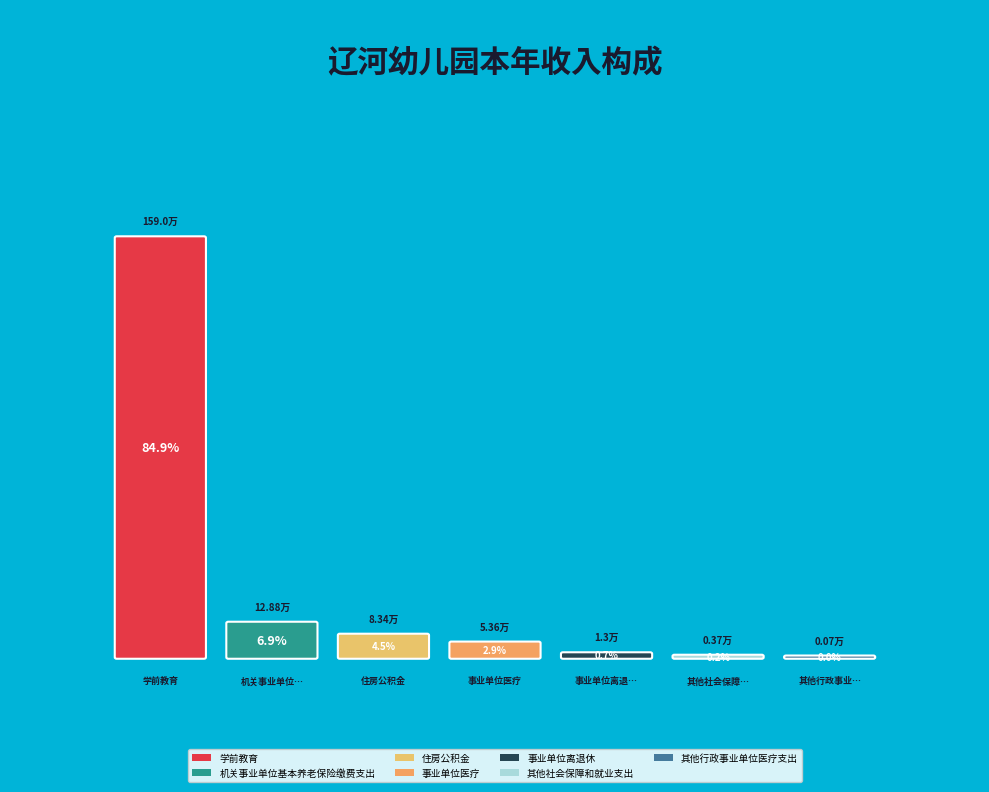

What is the change in value from 住房公积金 to 其他行政事业单位医疗支出?

-8.3